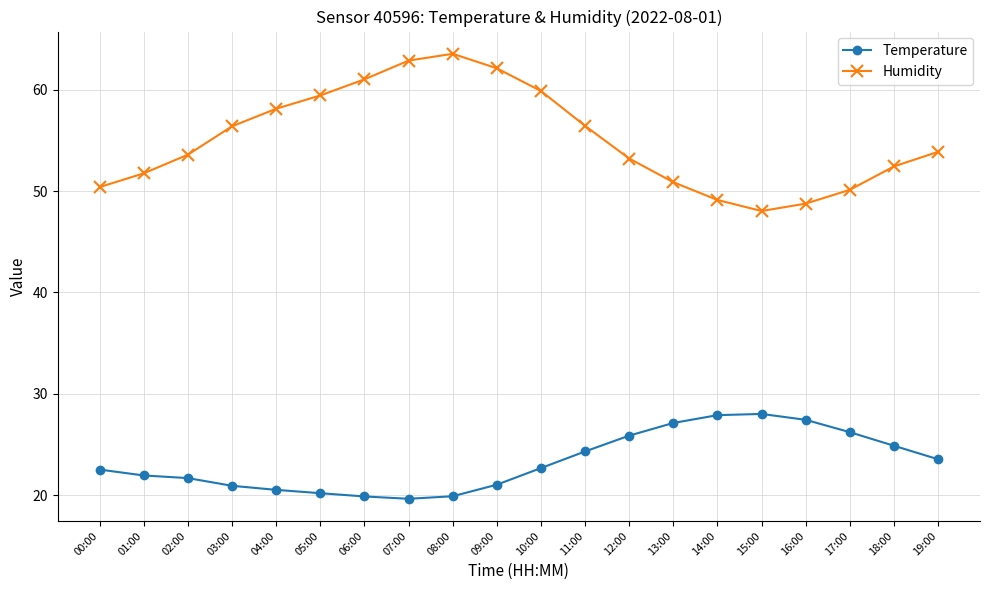

True or false: Humidity and Temperature intersect in this chart.

False